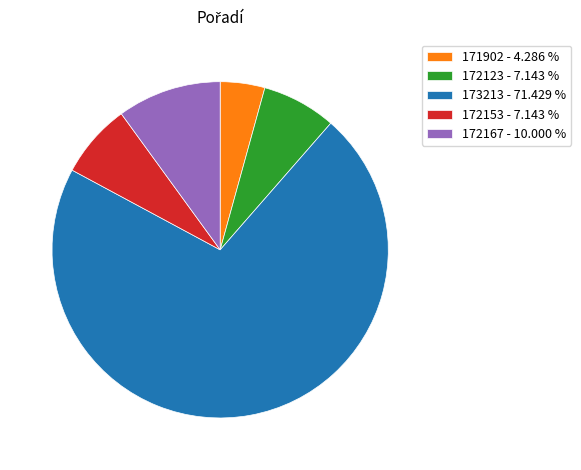

Does 173213 - 71.429 % represent more than half of the total?

Yes